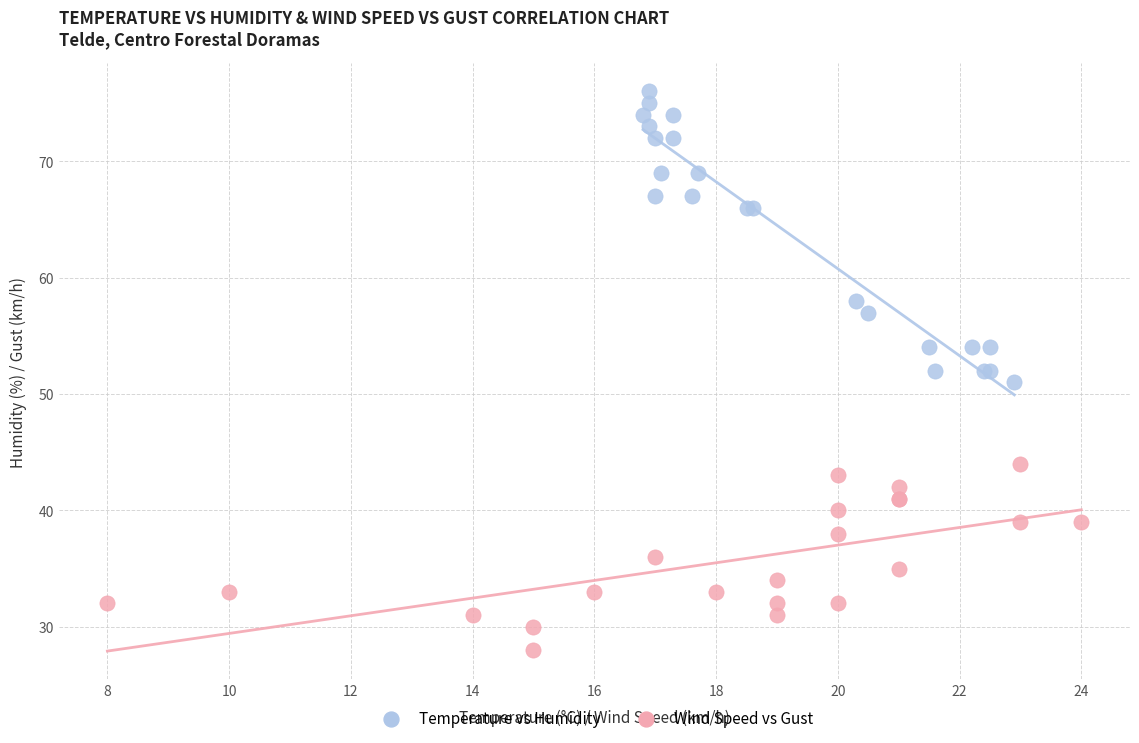

What are all the series names shown in the legend?

Temperature vs Humidity, Wind Speed vs Gust